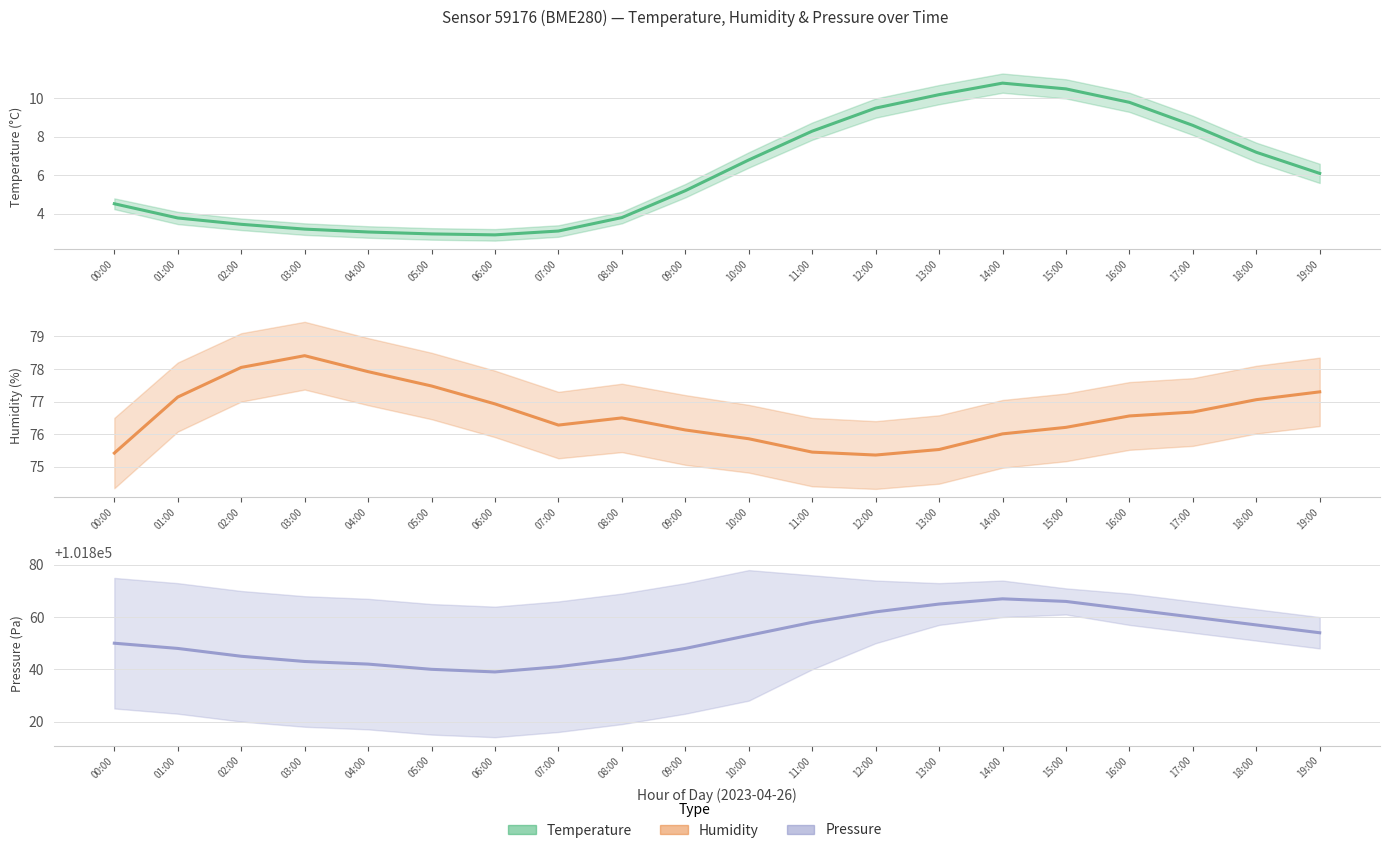

Is the value of pressure_center at 04:00 greater than the value of humidity_center at 17:00?

Yes